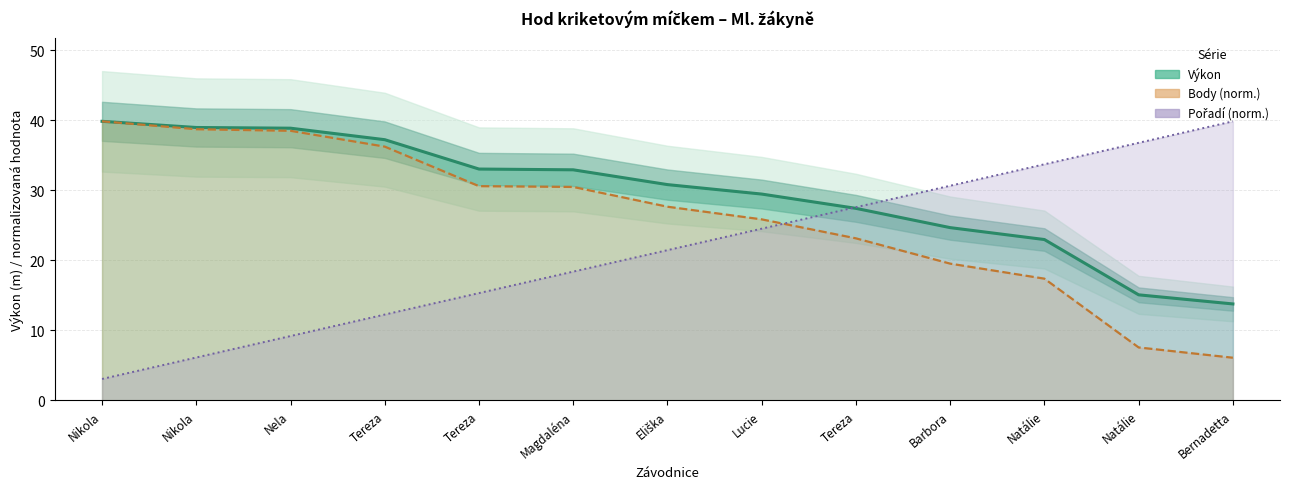

Reading left to right, transcribe all the data shown in this chart.

Výkon (linie): 39.8	39.0	38.9	37.2	33.0	32.9	30.8	29.4	27.4	24.7	23.0	15.1	13.8
Body (norm. linie): 39.8	38.7	38.5	36.2	30.6	30.5	27.6	25.8	23.1	19.5	17.4	7.6	6.1
Pořadí (norm. linie): 3.1	6.1	9.2	12.3	15.3	18.4	21.4	24.5	27.6	30.6	33.7	36.8	39.8